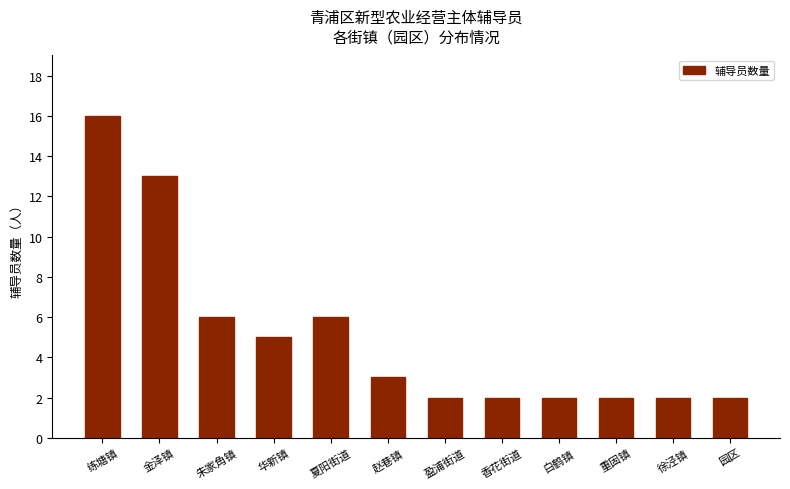

Is it true that the value at 练塘镇 is 16?

True